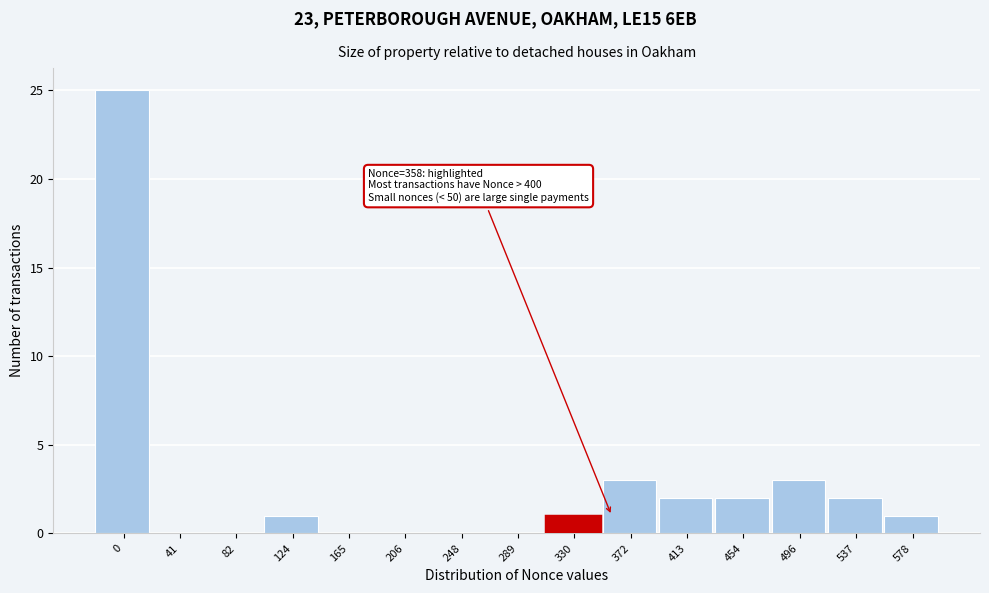

Reading right to left, transcribe all the data shown in this chart.

578=1	537=2	496=3	454=2	413=2	372=3	330=1	289=0	248=0	206=0	165=0	124=1	82=0	41=0	0=25